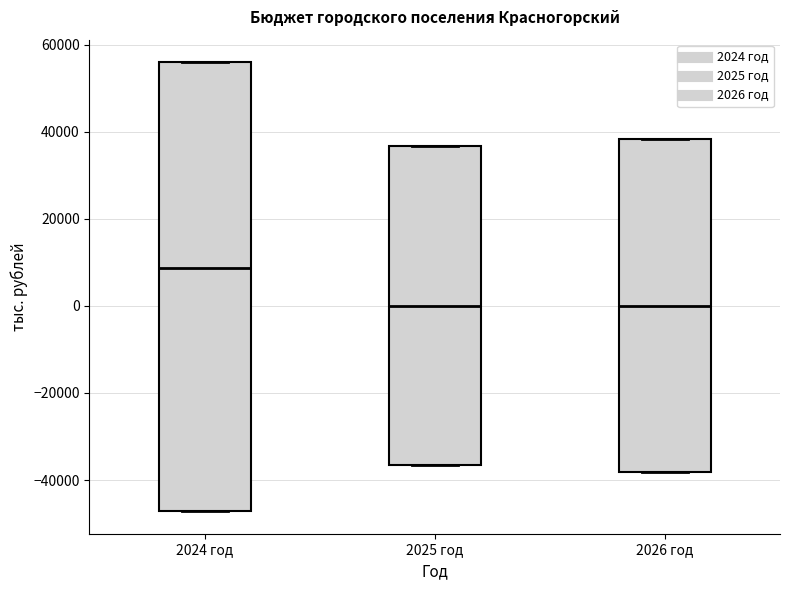

Where is the lower edge of the box for 2026 год on the y-axis? The values are not printed on the chart, so give them approximately, as read against the axis.

-38000